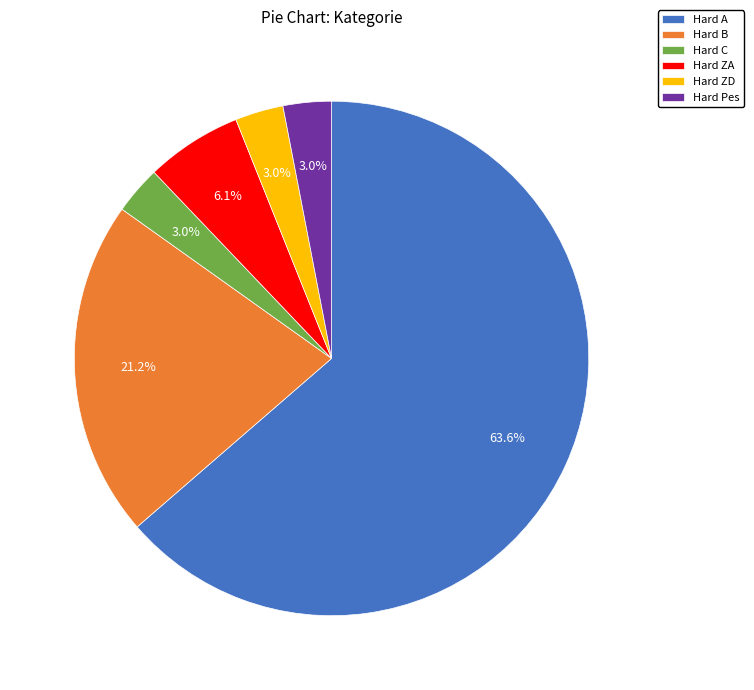

Which has a higher value, Hard ZD or Hard B?

Hard B